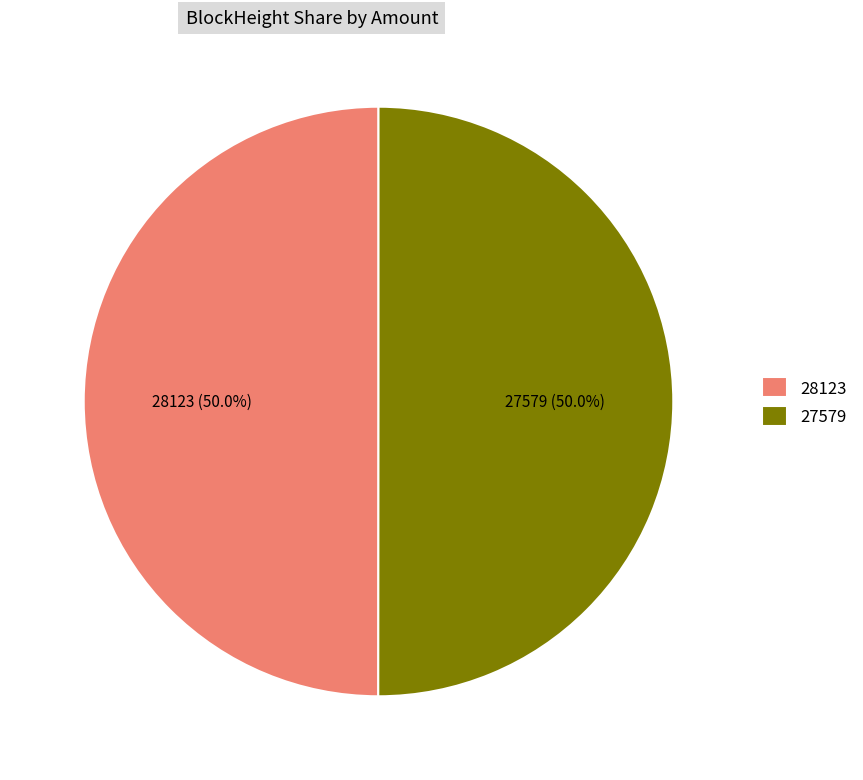

Approximately how many times larger is the value at 27579 compared to 28123?

1.0